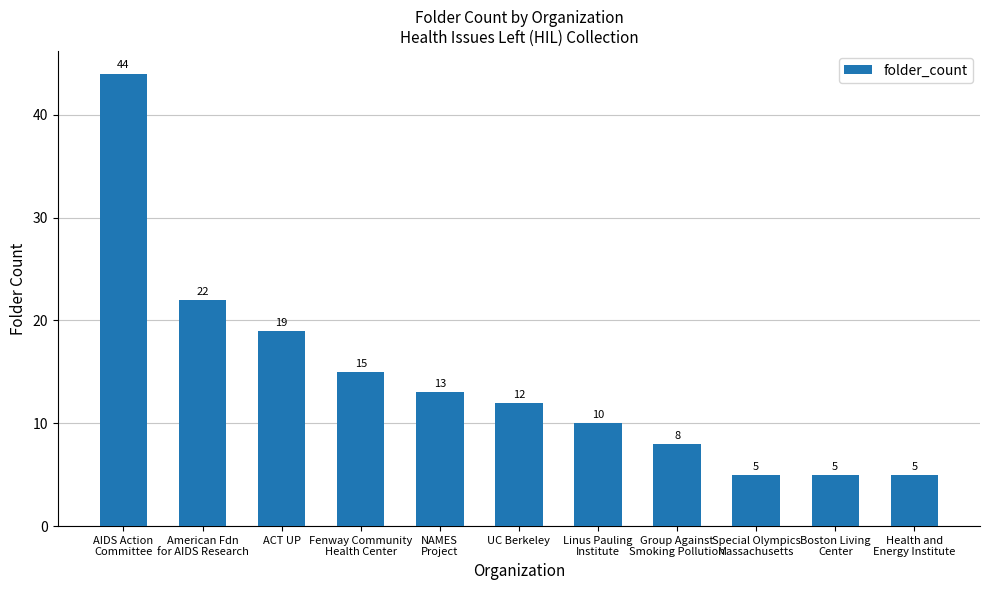

Reading right to left, transcribe all the data shown in this chart.

Health and
Energy Institute=5	Boston Living
Center=5	Special Olympics
Massachusetts=5	Group Against
Smoking Pollution=8	Linus Pauling
Institute=10	UC Berkeley=12	NAMES
Project=13	Fenway Community
Health Center=15	ACT UP=19	American Fdn
for AIDS Research=22	AIDS Action
Committee=44